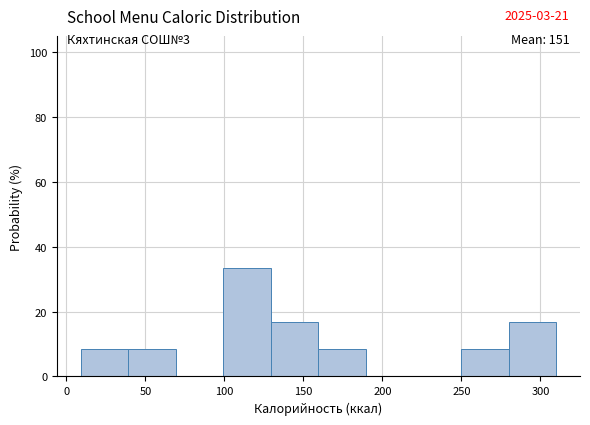

Which range on the x-axis has the tallest bar?

100 to 130